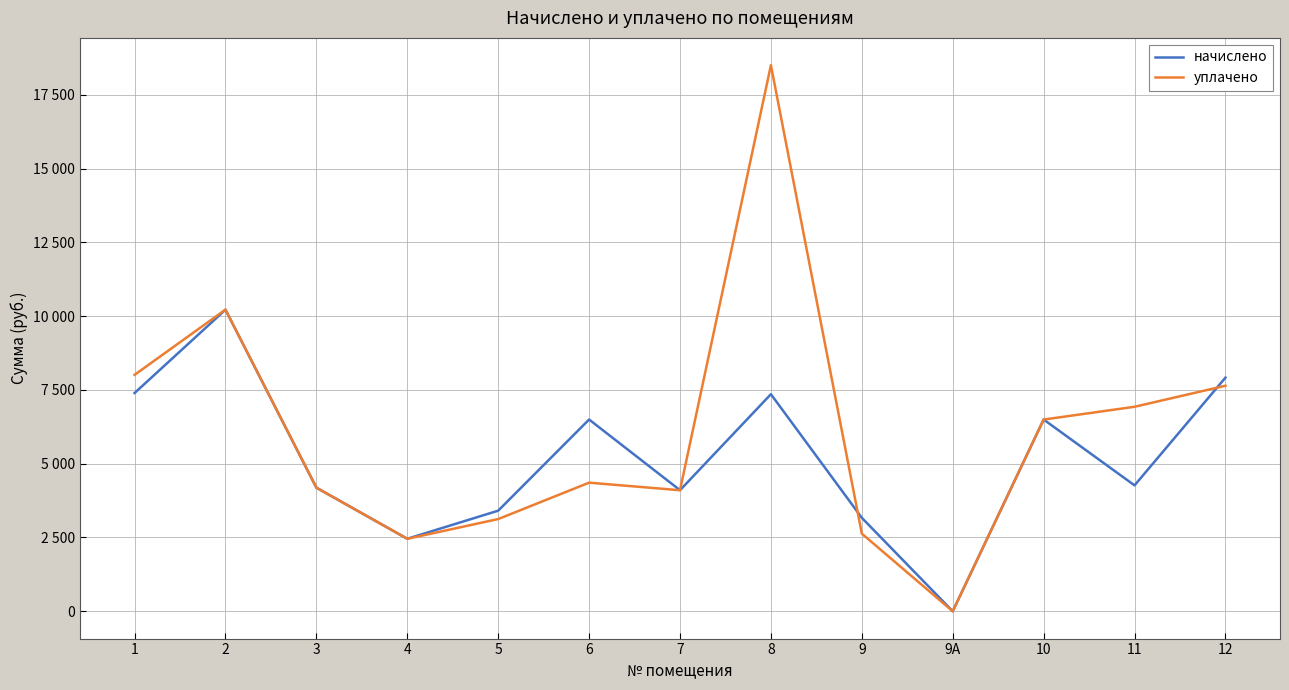

Where do начислено and уплачено first cross each other?

3 and 4